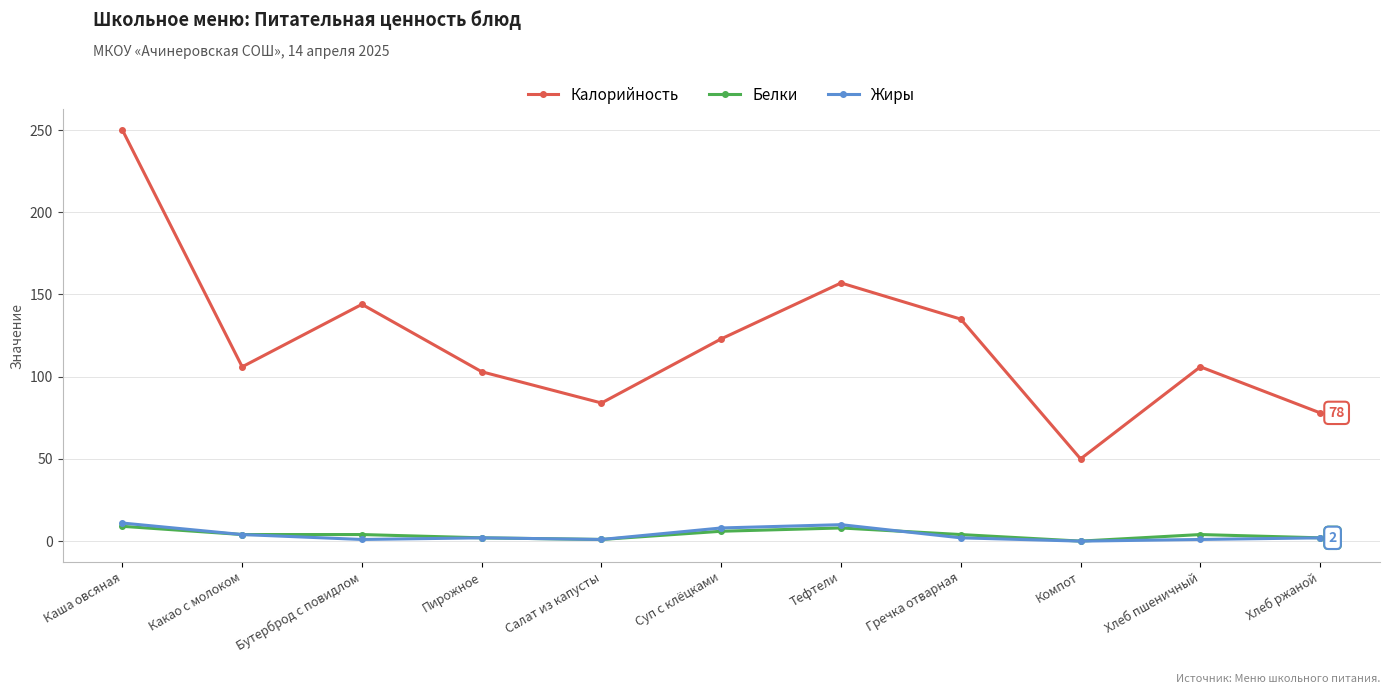

Which series has the widest spread of values?

Калорийность